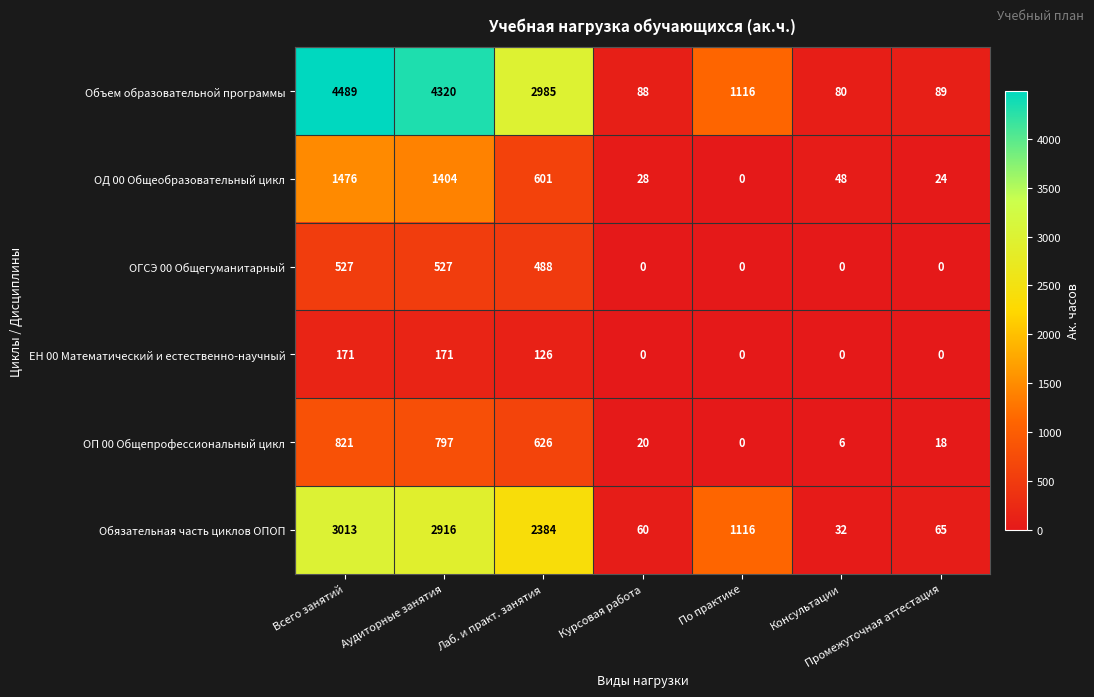

At which label does ОП 00 Общепрофессиональный цикл first exceed 20?

Всего занятий